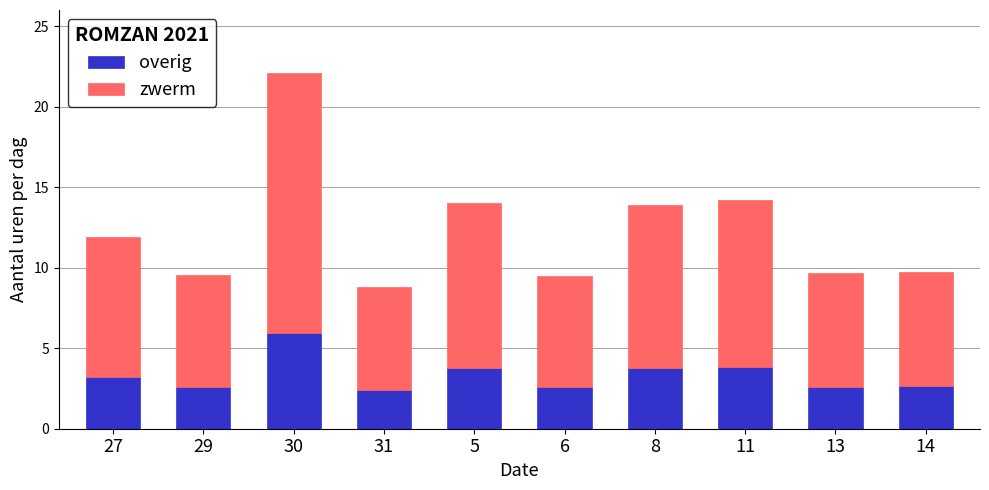

What is the approximate value of overig at 31?

2.4